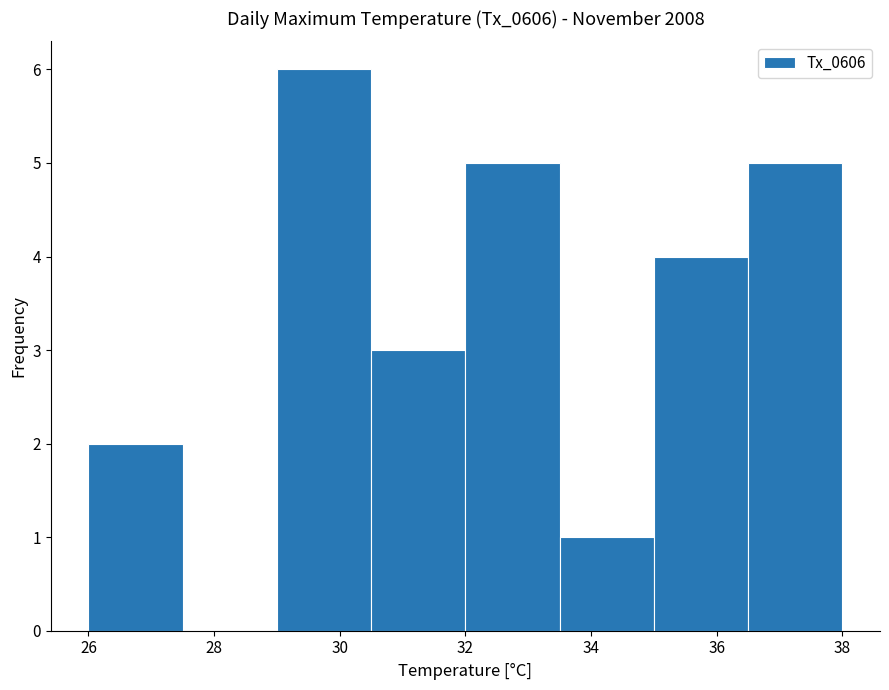

Which range on the x-axis has the tallest bar?

29.0 to 30.5